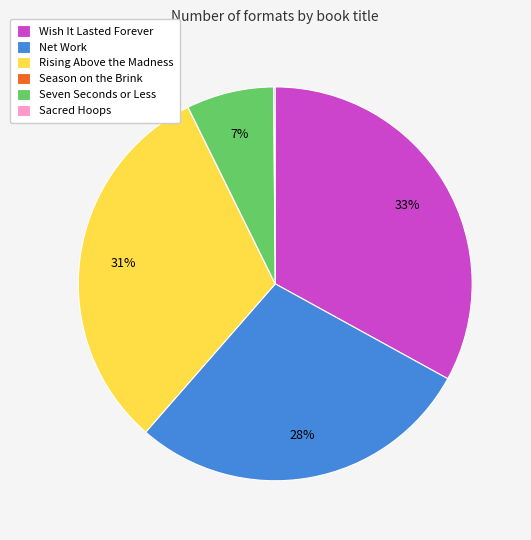

Is there a majority slice in this chart?

No